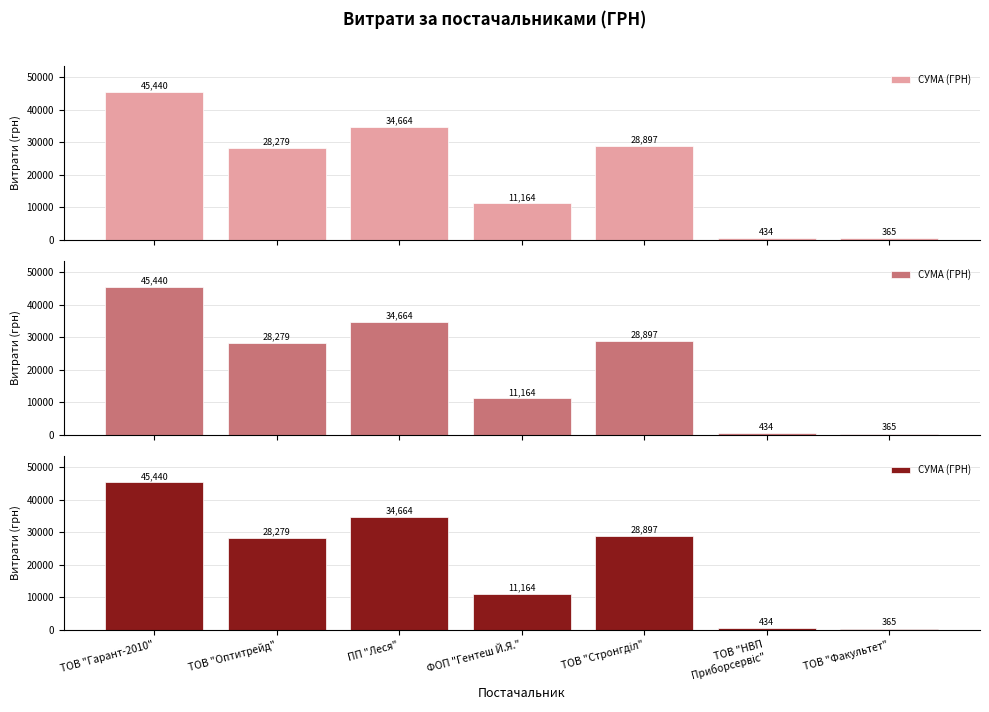

What is the difference between the values at ТОВ "Стронгділ" and ПП "Леся"?

5767.5